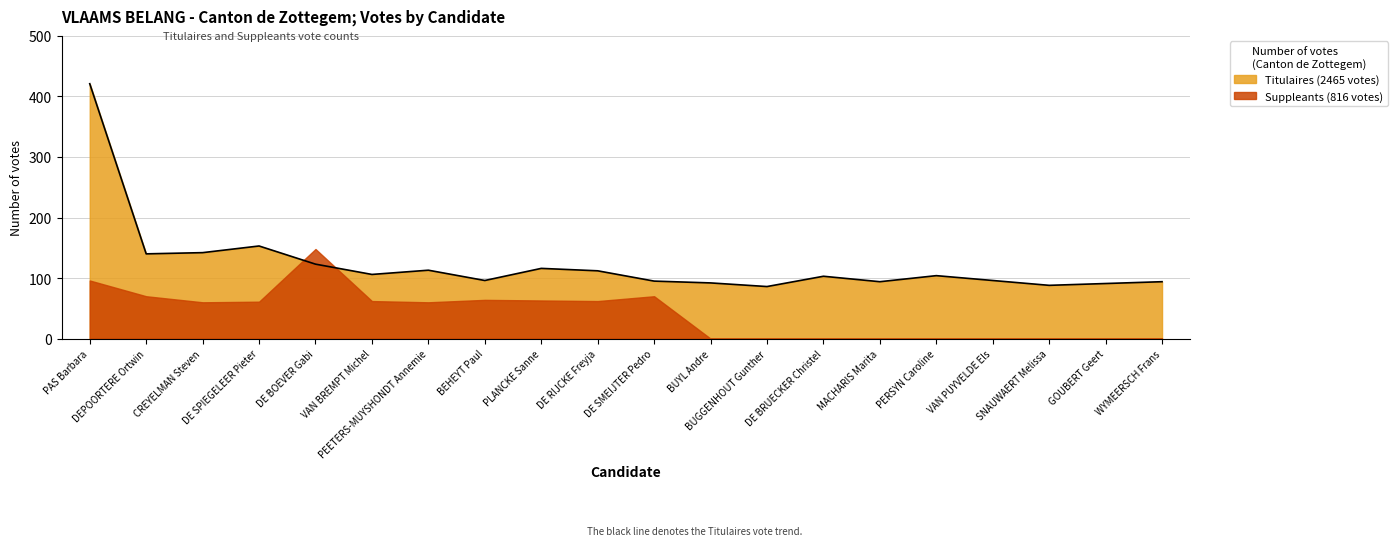

How many points are lower than both their immediate neighbors (excluding endpoints)?

6